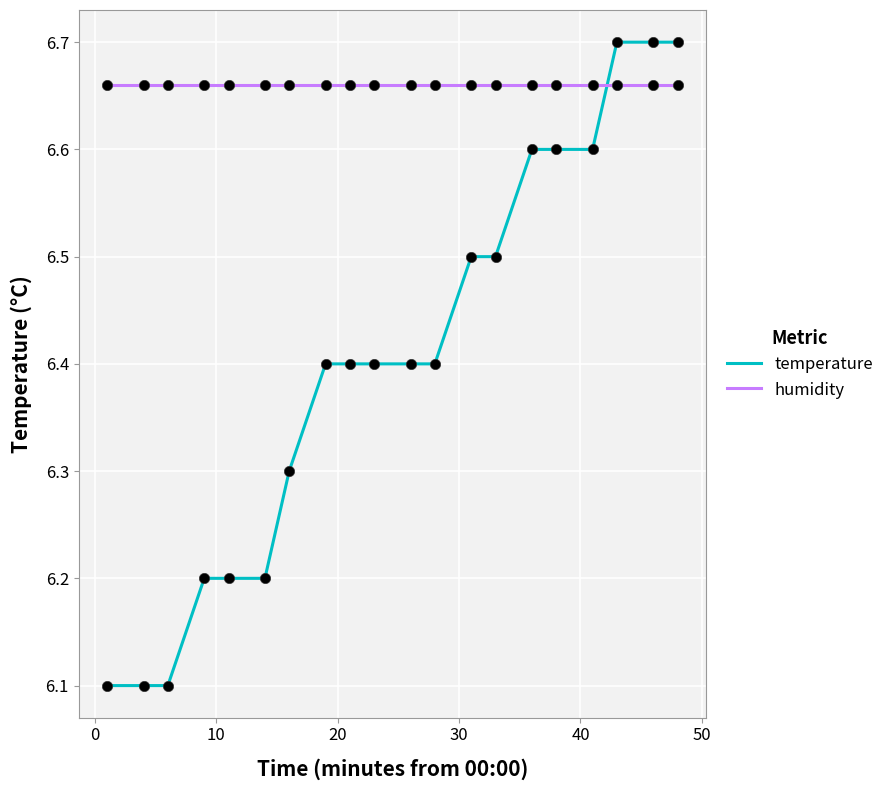

Which series has the largest total across all categories?

humidity